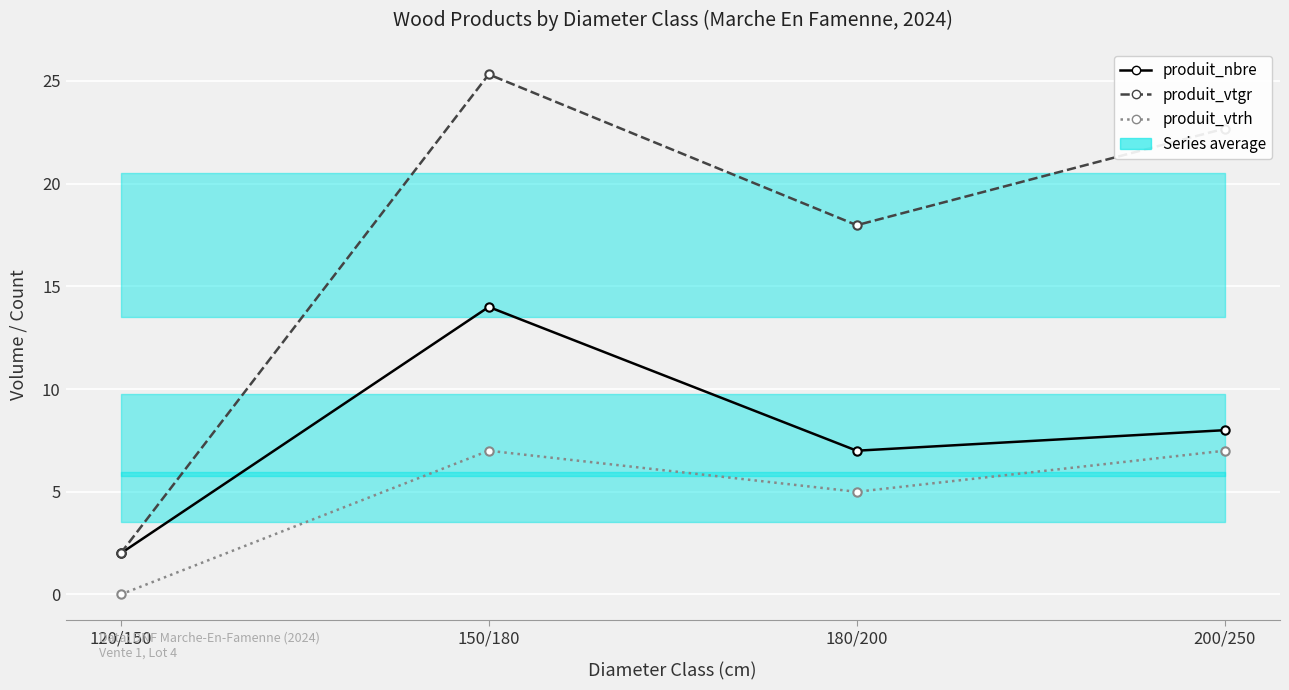

What is the maximum value for produit_vtgr?

25.3